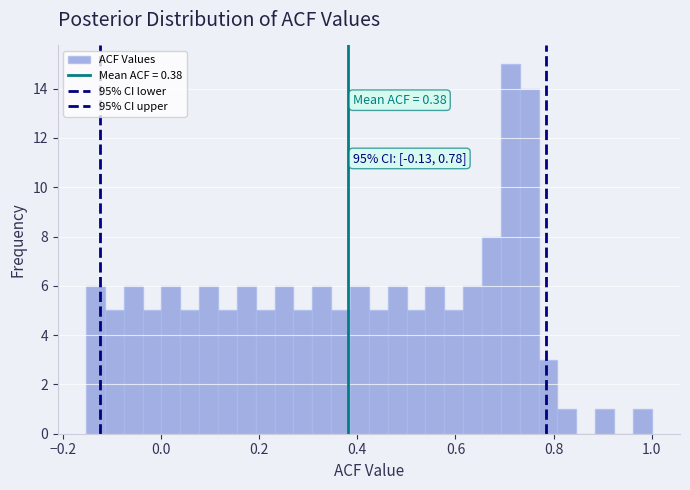

Around what value on the x-axis is the tallest bar? Give the approximate position of its centre, as read against the axis.

0.72